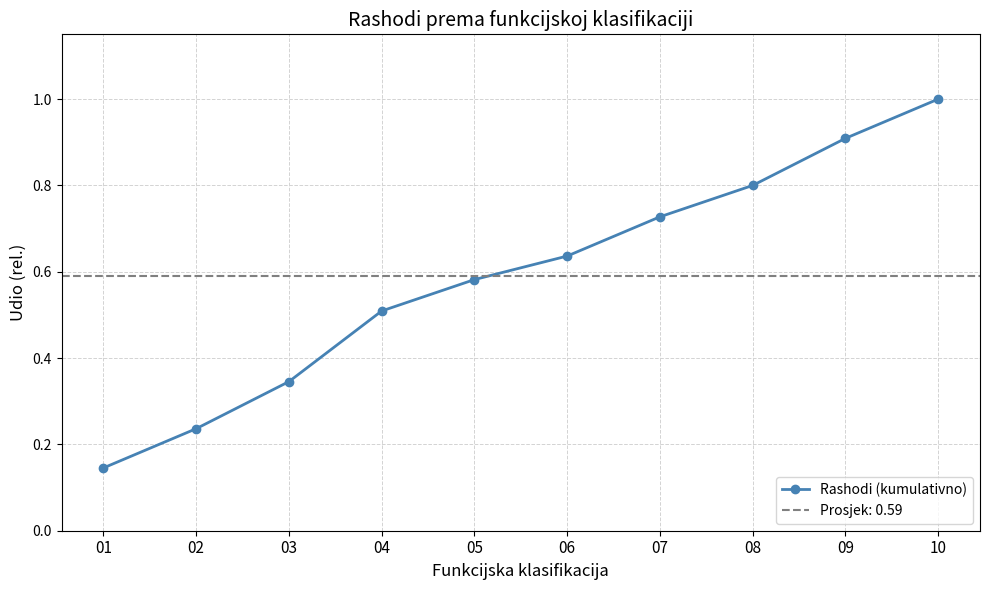

What is the greatest value displayed?

1.0